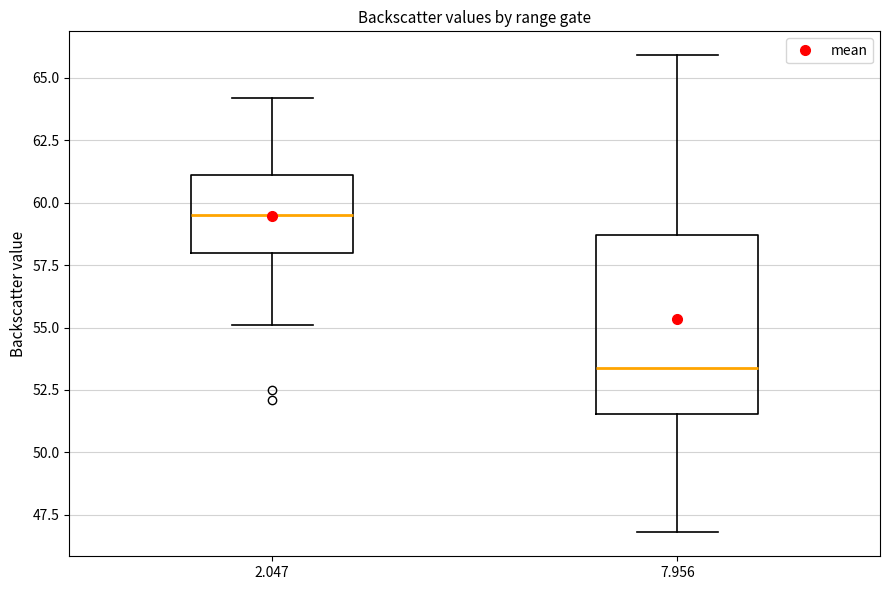

Where does the lower whisker of the box at x = 7.956 end on the y-axis? The values are not printed on the chart, so give them approximately, as read against the axis.

47.0